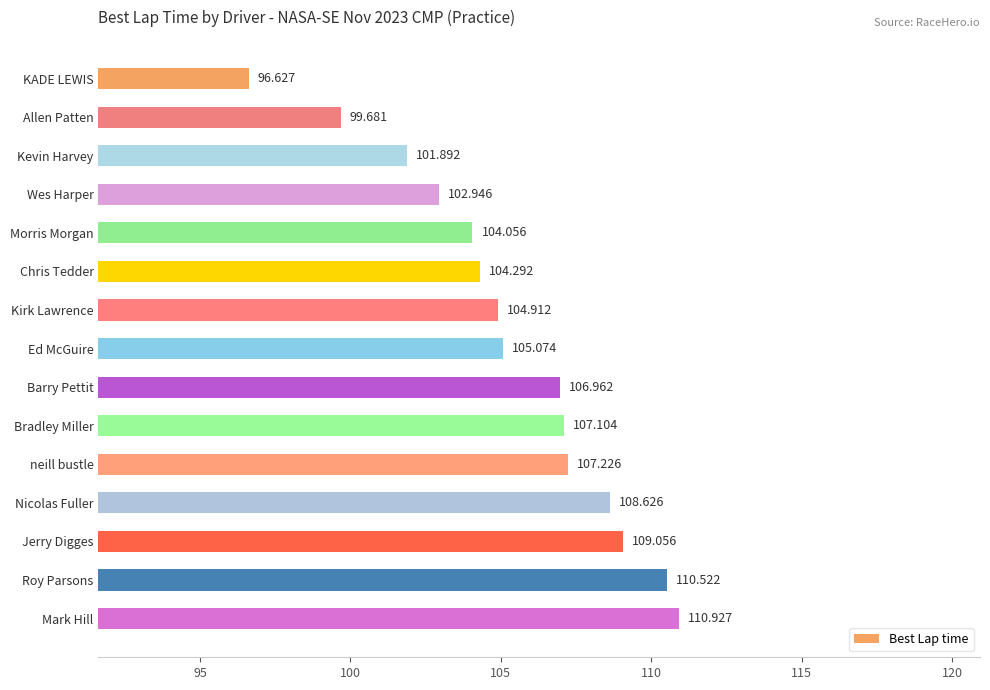

Which label corresponds to the smallest value in the chart?

KADE LEWIS